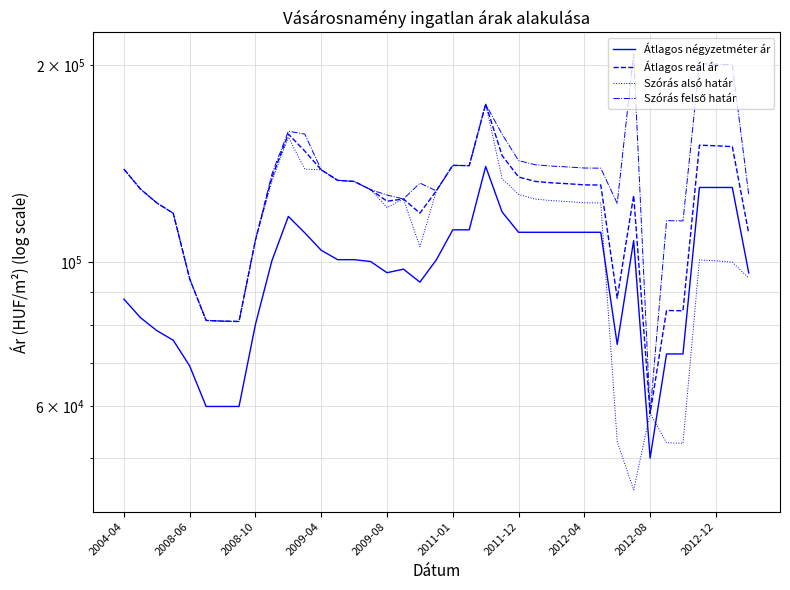

What is the sum of all Átlagos reál ár values?

4822479